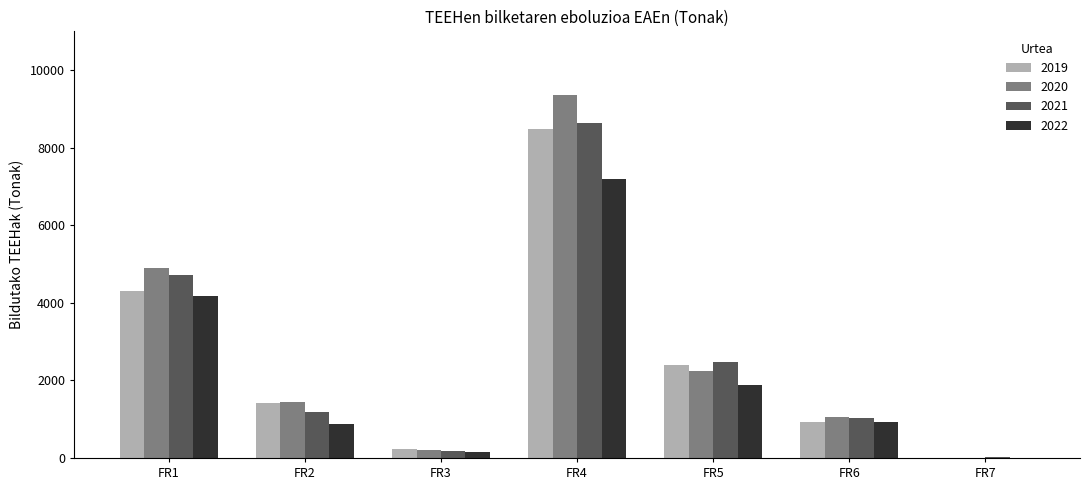

Where does the 2021 series first go above 1175?

FR1